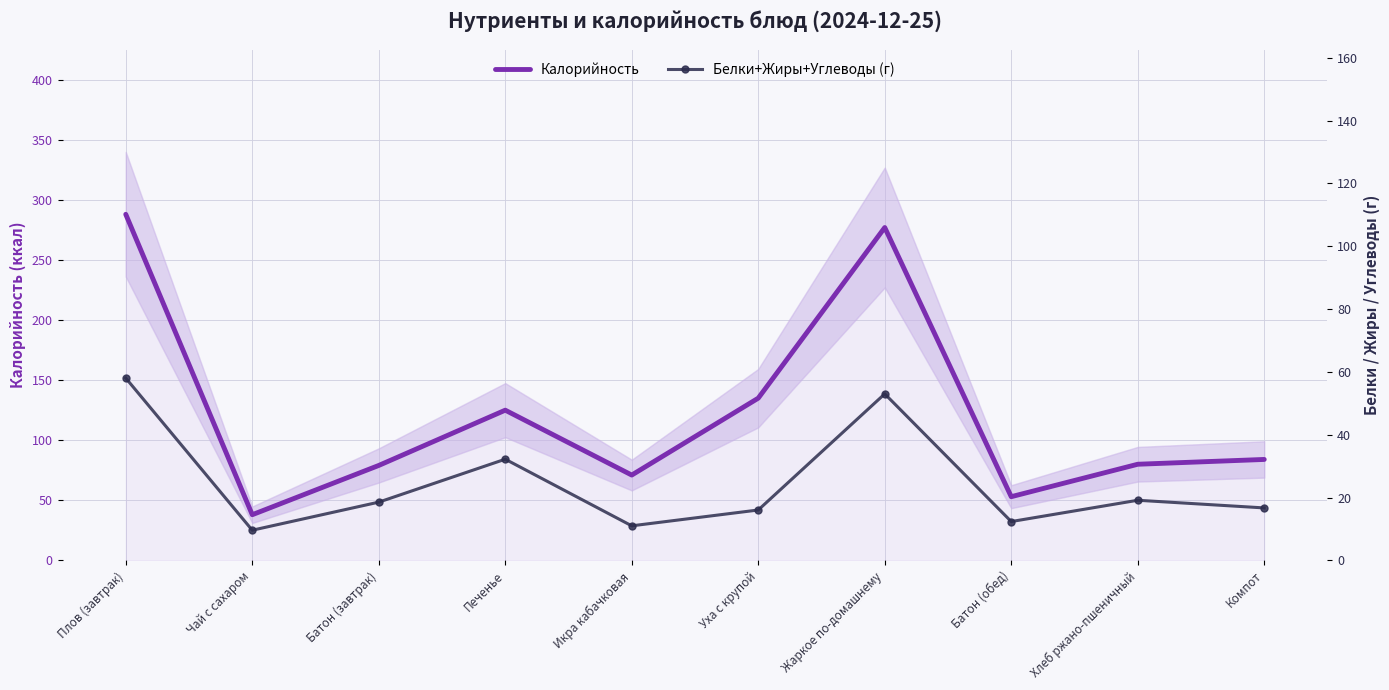

At which label is Белки+Жиры+Углеводы (г) closest to 33?

Печенье